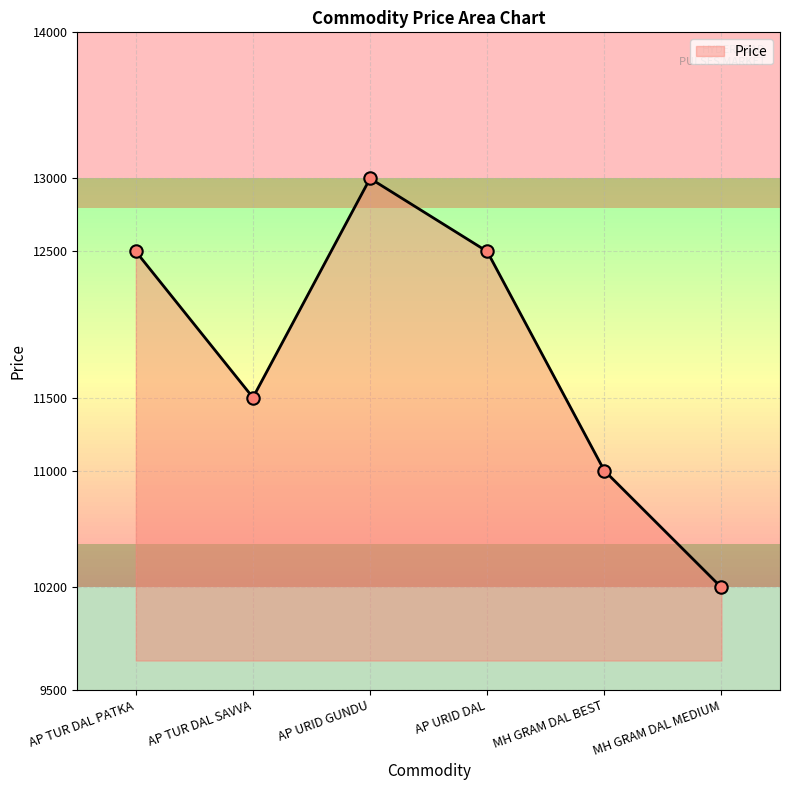

What is the change in value from AP TUR DAL PATKA to AP URID GUNDU?

+500